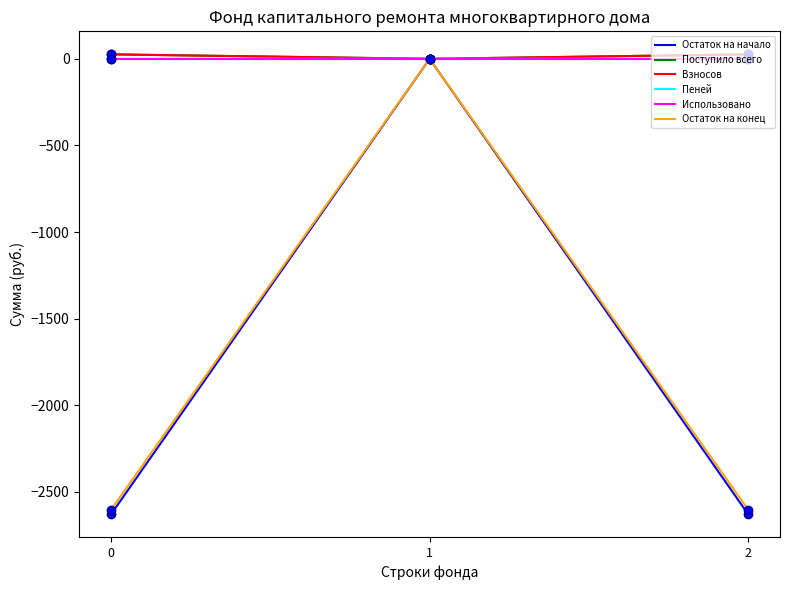

Which series changed the most between 0 and 1?

Остаток на начало